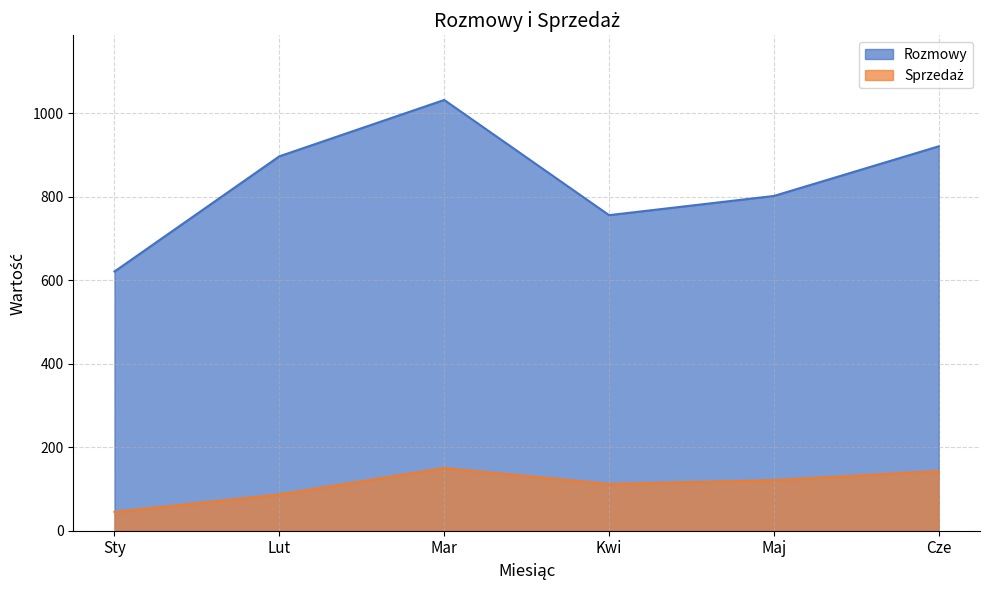

At which label does Rozmowy first exceed 897?

Mar